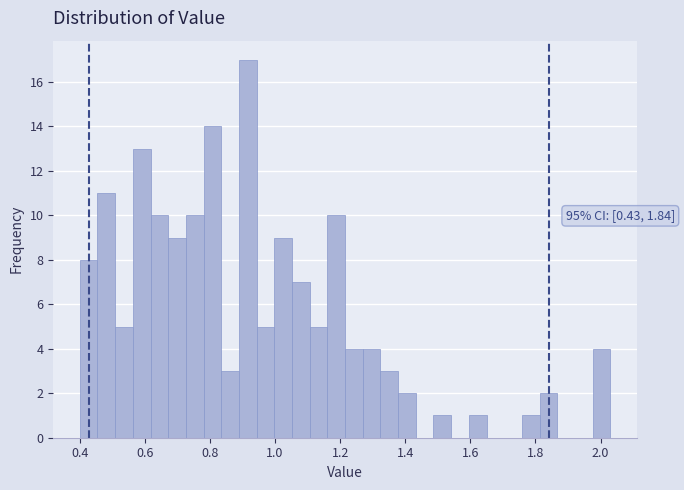

Around what value on the x-axis is the tallest bar? Give the approximate position of its centre, as read against the axis.

0.92